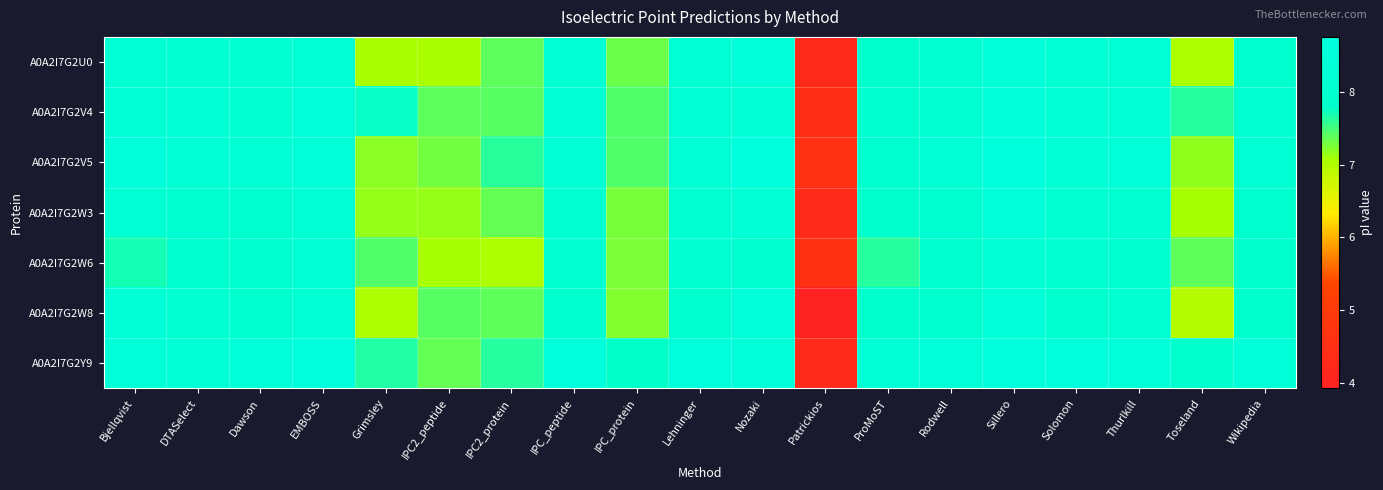

How many categories are shown in the chart?

19